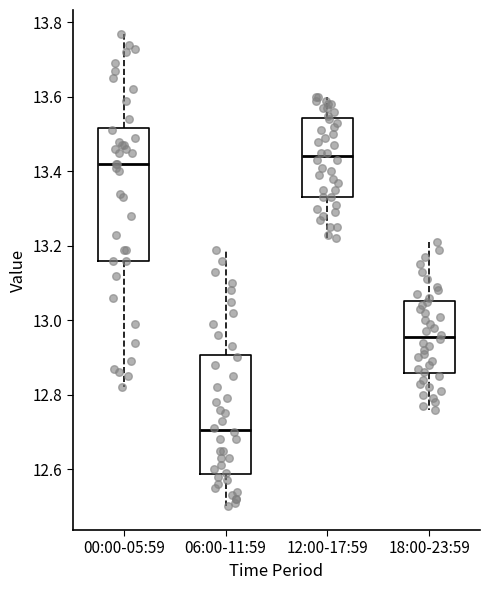

Where is the upper edge of the box for 18:00-23:59 on the y-axis? The values are not printed on the chart, so give them approximately, as read against the axis.

13.06